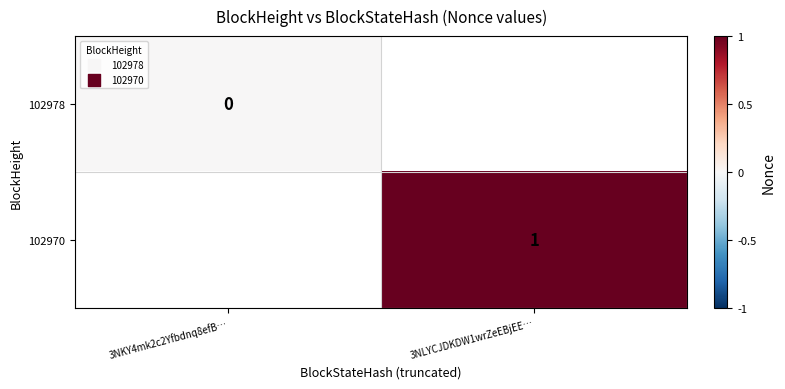

At which category does the chart reach its peak across all series?

3NLYCJDKDW1wrZeEBjEE…